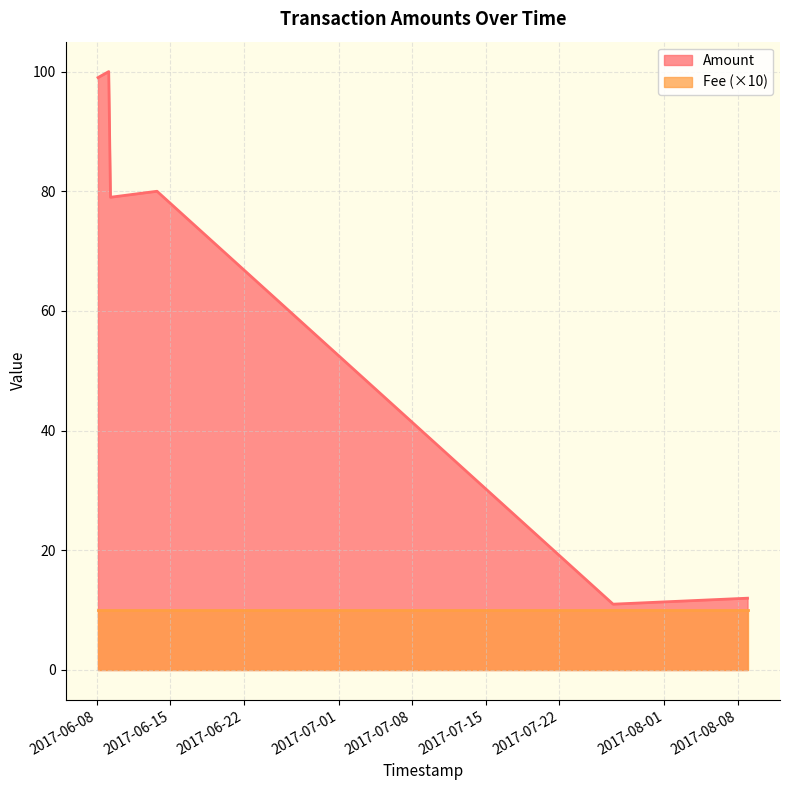

How many lines are shown in the chart?

2